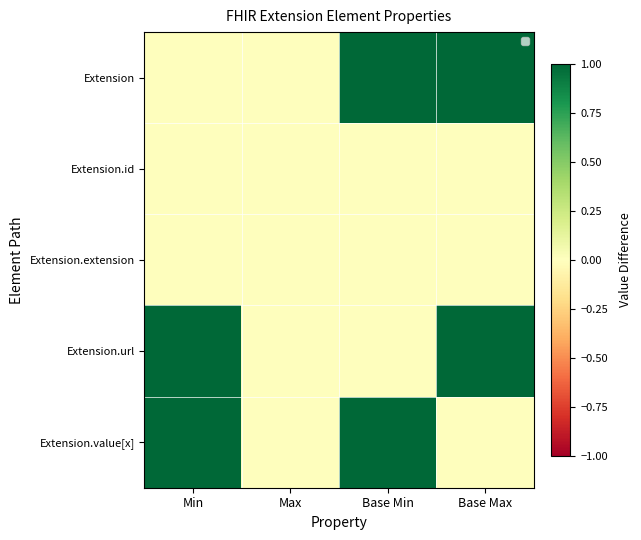

List the series in order of their peak value, highest first.

Extension, Extension.url, Extension.value[x], Extension.id, Extension.extension